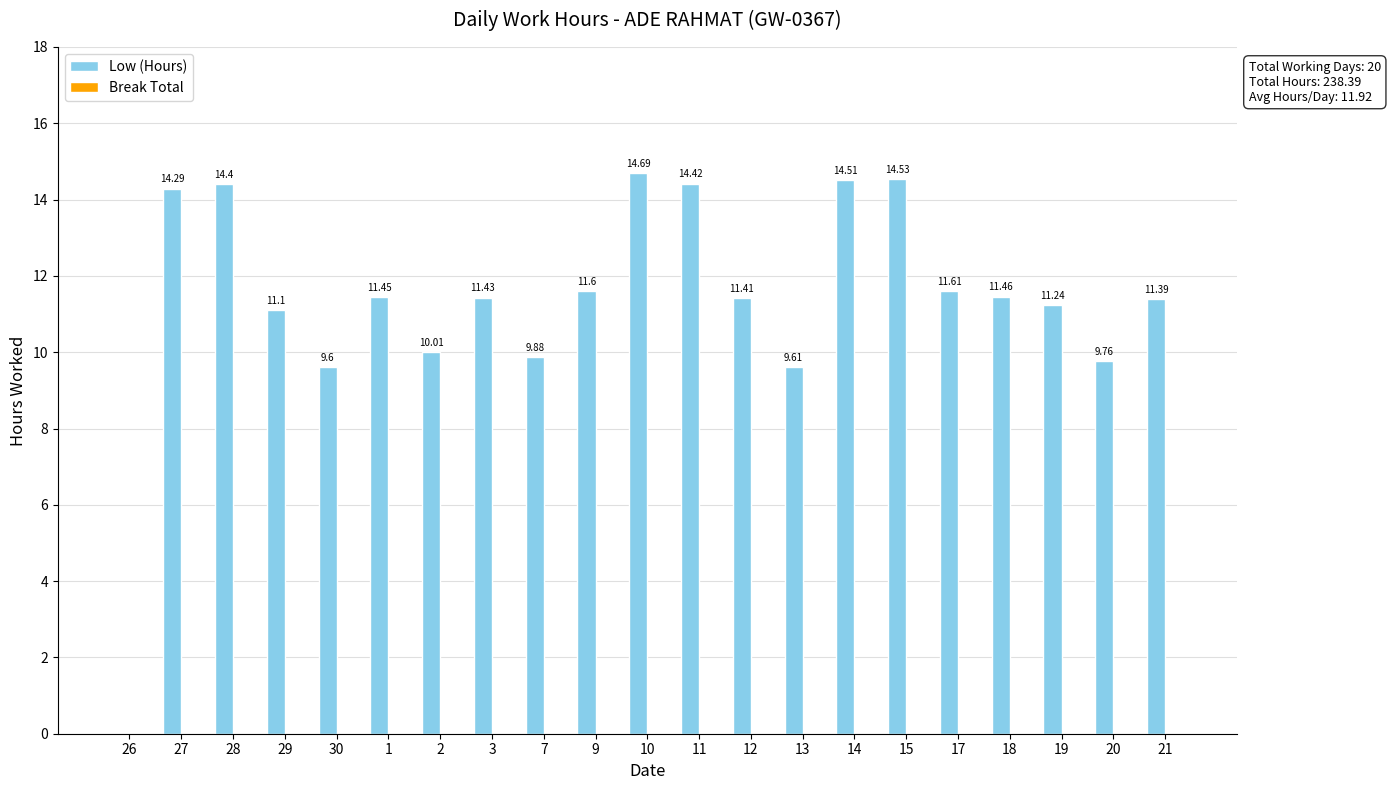

What is the change in value from 7 to 17?

+1.7